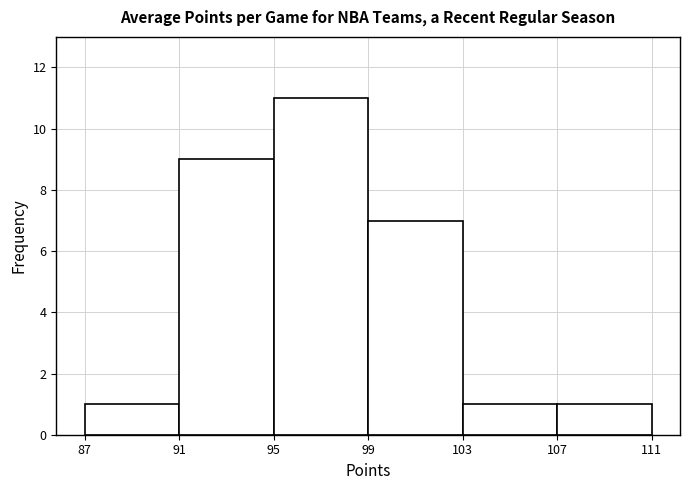

Reading left to right, transcribe this chart: for each bar, give the range it covers on the x-axis and its height. The values are not printed on the chart, so give them approximately, as read against the axis.

87 to 91: 1
91 to 95: 9
95 to 99: 11
99 to 103: 7
103 to 107: 1
107 to 111: 1